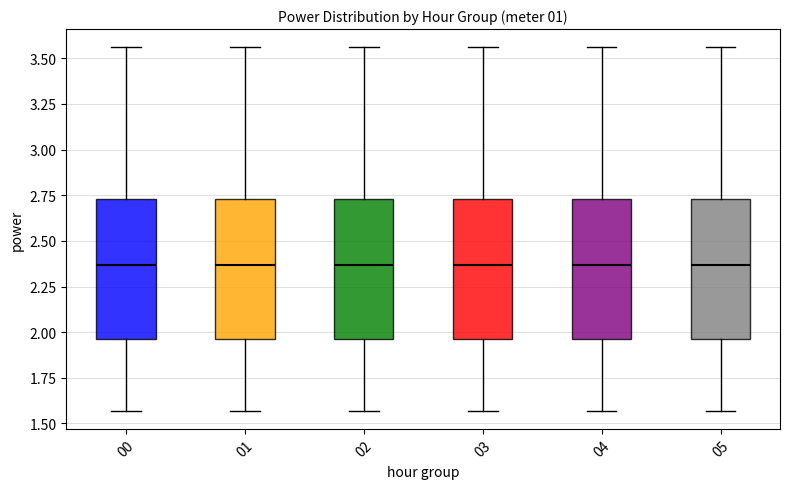

Reading left to right, transcribe this box plot: for each box, give where its median line is, the range the box spans, and where its two whiskers end, as read against the y-axis. The values are not printed on the chart, so give them approximately, as read against the axis.

00: median 2.35, box 1.95 to 2.75, whiskers 1.55 to 3.55
01: median 2.35, box 1.95 to 2.75, whiskers 1.55 to 3.55
02: median 2.35, box 1.95 to 2.75, whiskers 1.55 to 3.55
03: median 2.35, box 1.95 to 2.75, whiskers 1.55 to 3.55
04: median 2.35, box 1.95 to 2.75, whiskers 1.55 to 3.55
05: median 2.35, box 1.95 to 2.75, whiskers 1.55 to 3.55